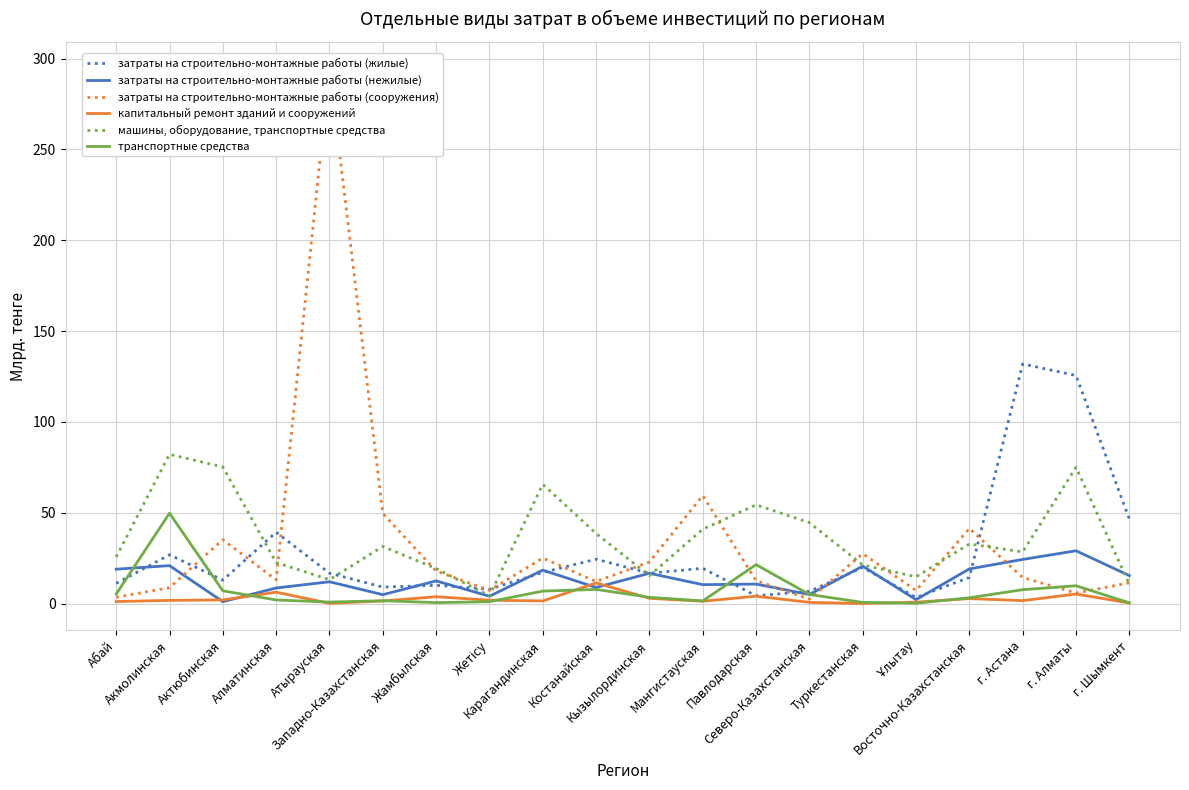

Between Алматинская and Жетісу, which series saw the biggest shift?

затраты на строительно-монтажные работы (жилые)